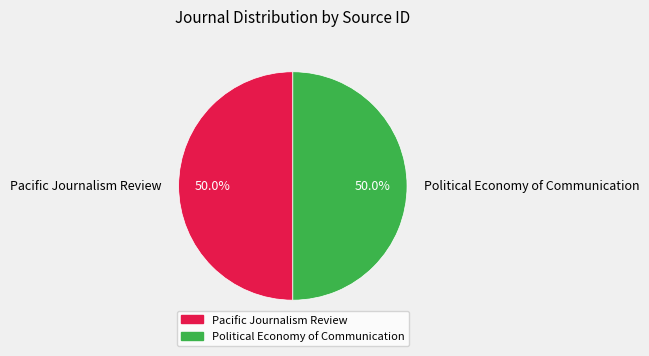

What is the ratio of the value at Pacific Journalism Review to the value at Political Economy of Communication?

1.0